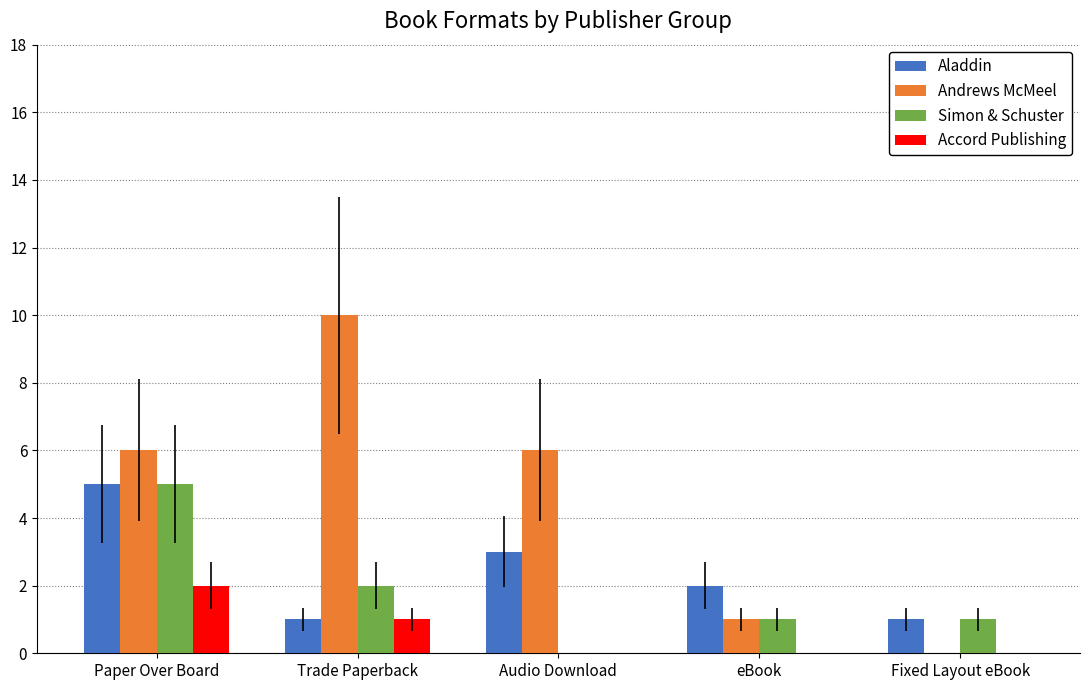

Which series has the largest range (max minus min)?

Andrews McMeel